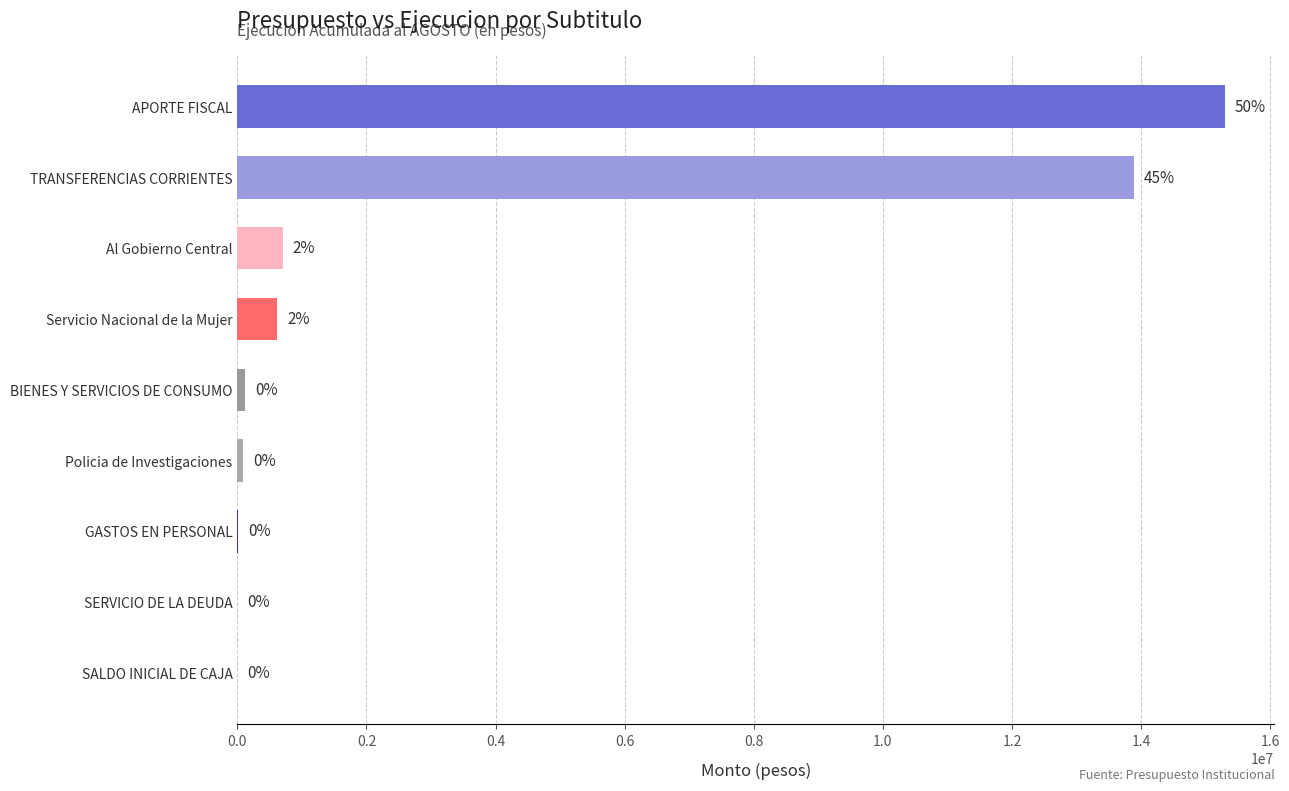

What value does the data have at APORTE FISCAL, to the nearest 100?

15298100